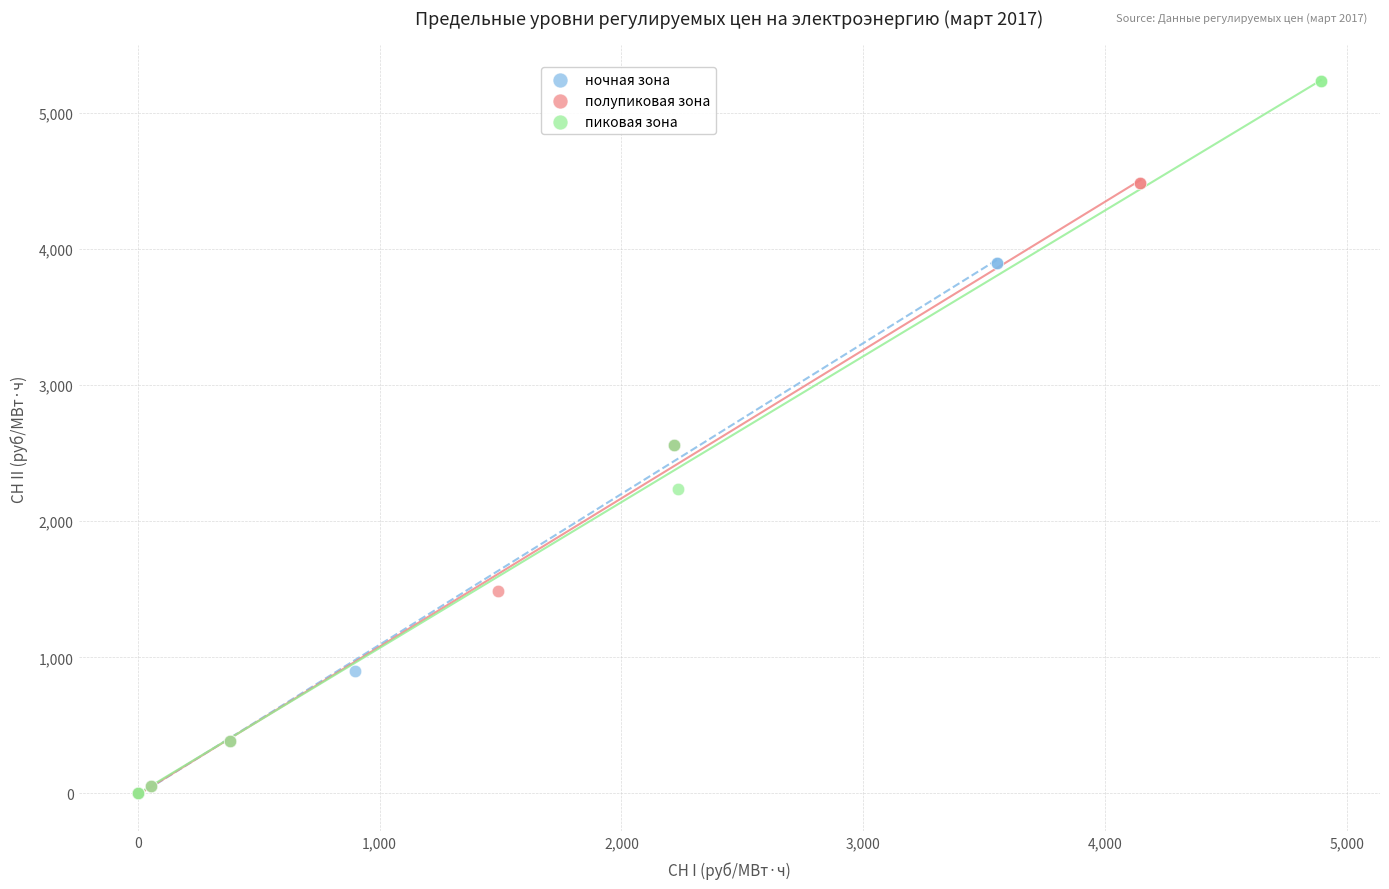

Which series reaches the maximum Y coordinate?

пиковая зона